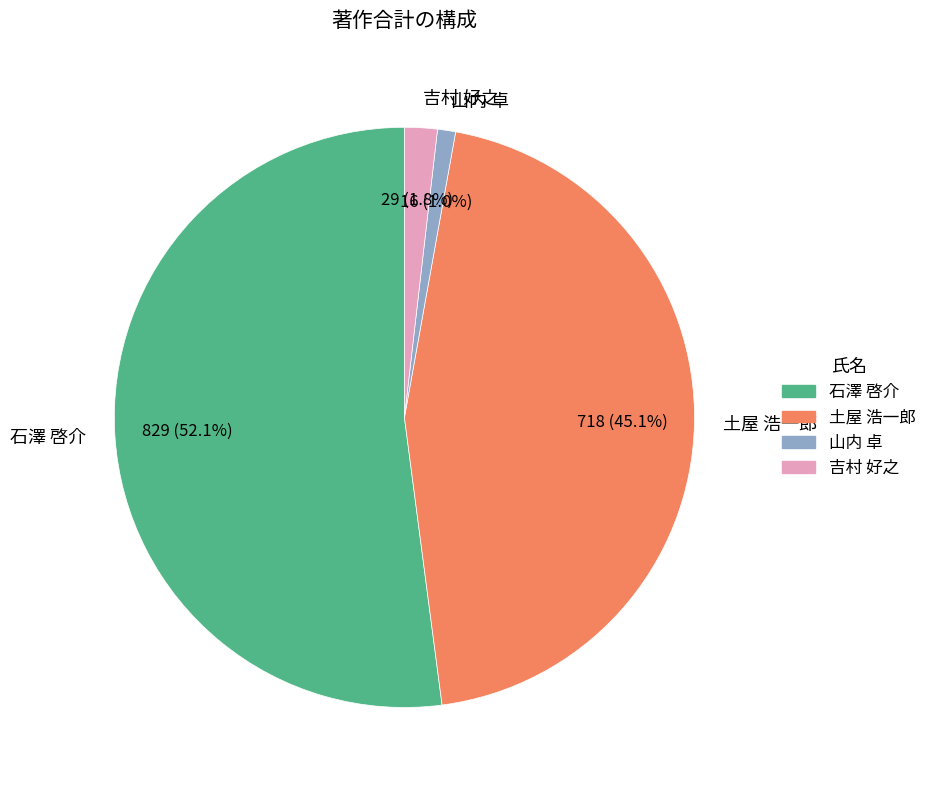

Which slice is the smallest?

山内 卓